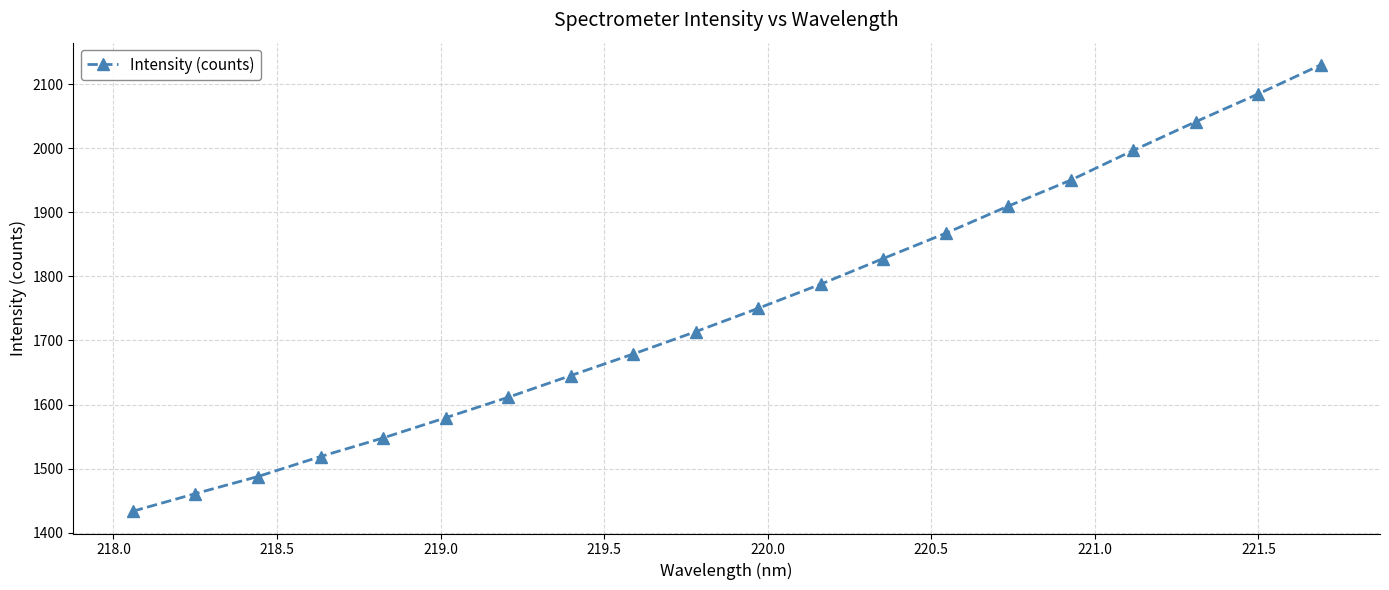

True or false: the data has more than 0 interior local peaks.

False